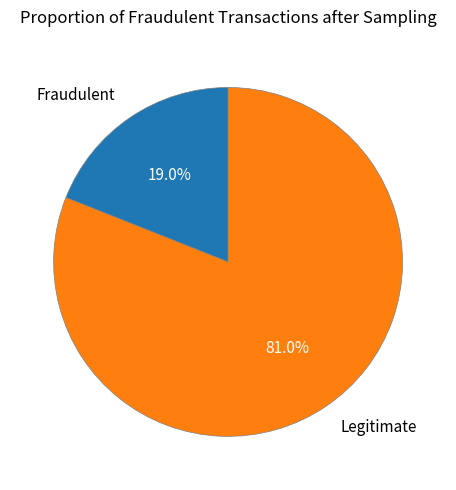

Which slice is the largest?

Legitimate